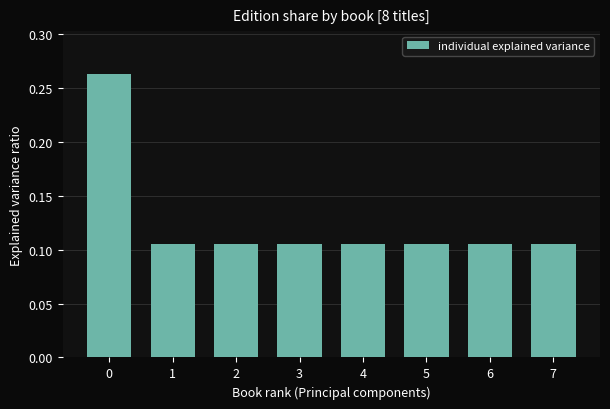

True or false: the data shows 0.0 at 5.

False